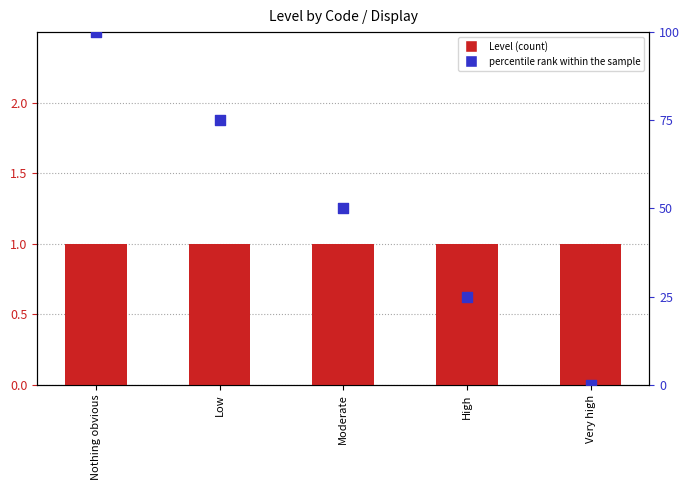

What are all the series names shown in the legend?

Level, percentile rank within the sample